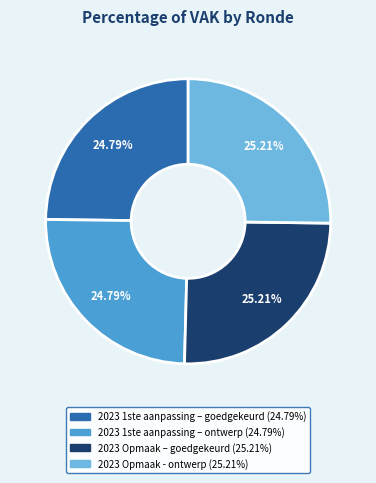

True or false: 2023 Opmaak - ontwerp accounts for 25% of the total.

True